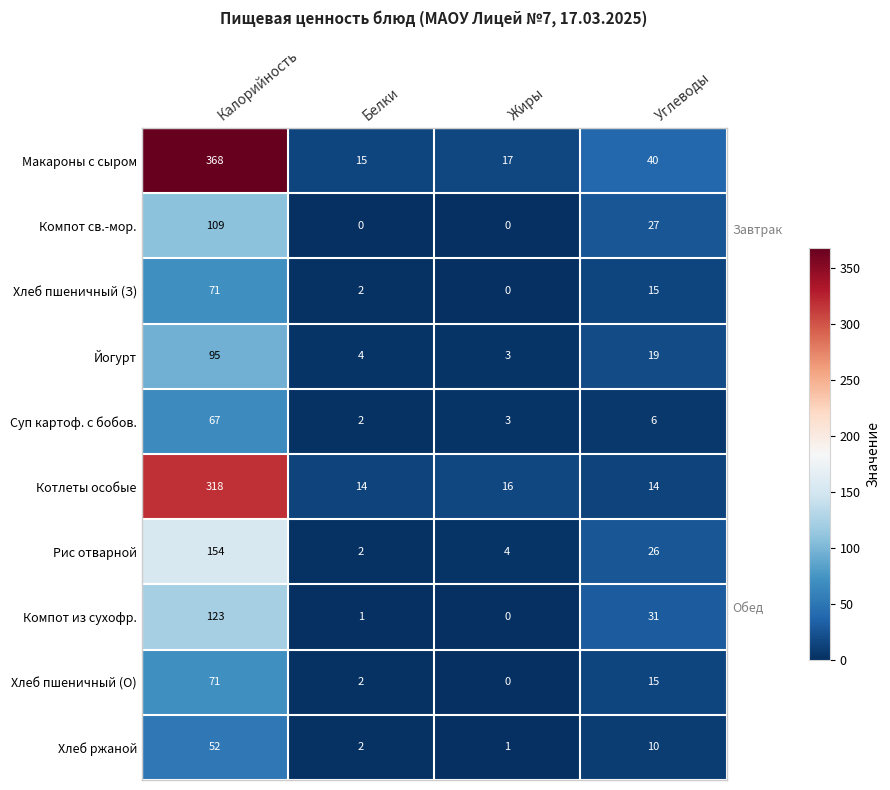

What is the difference between the maximum and second lowest values in the Компот из сухофр. series?

122